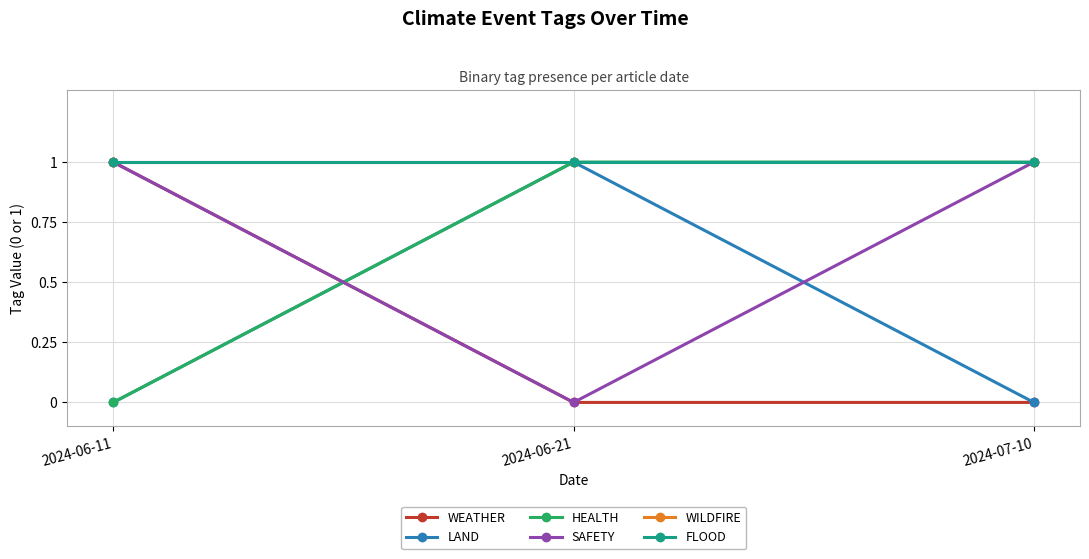

What is the label of the 3rd point from the left?

2024-07-10